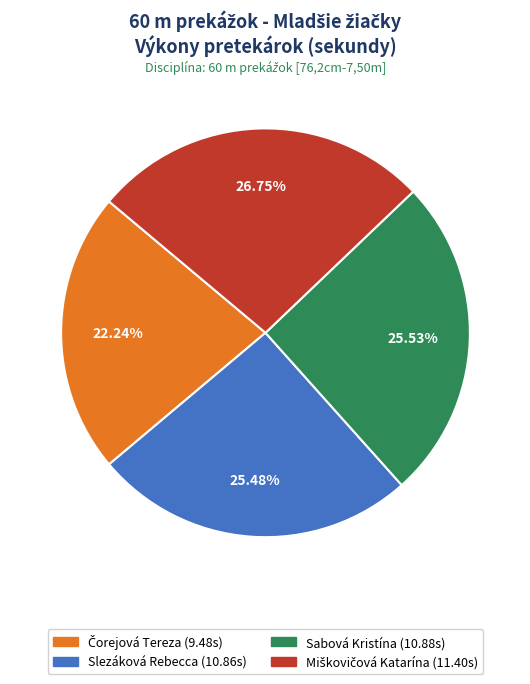

Combined, do Slezáková Rebecca (10.86s) and Sabová Kristína (10.88s) account for over 50%?

Yes